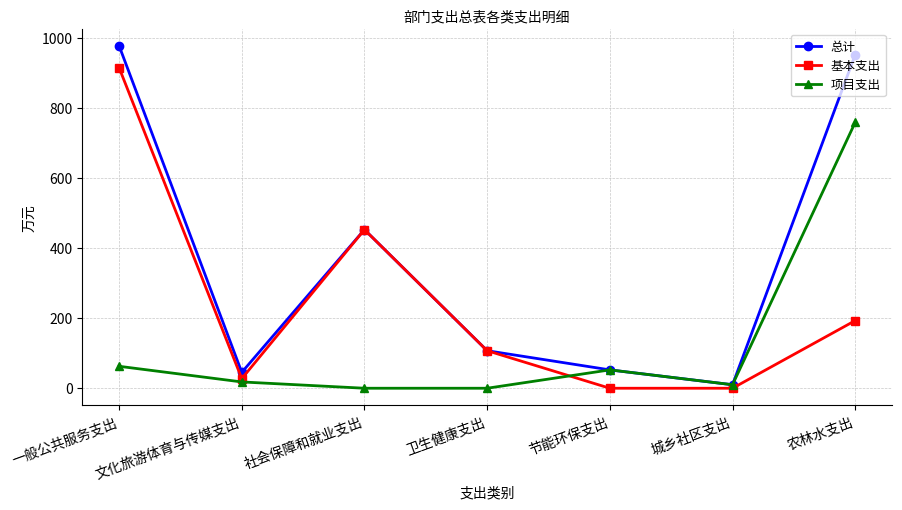

List the series in order of their overall mean, highest first.

总计, 基本支出, 项目支出